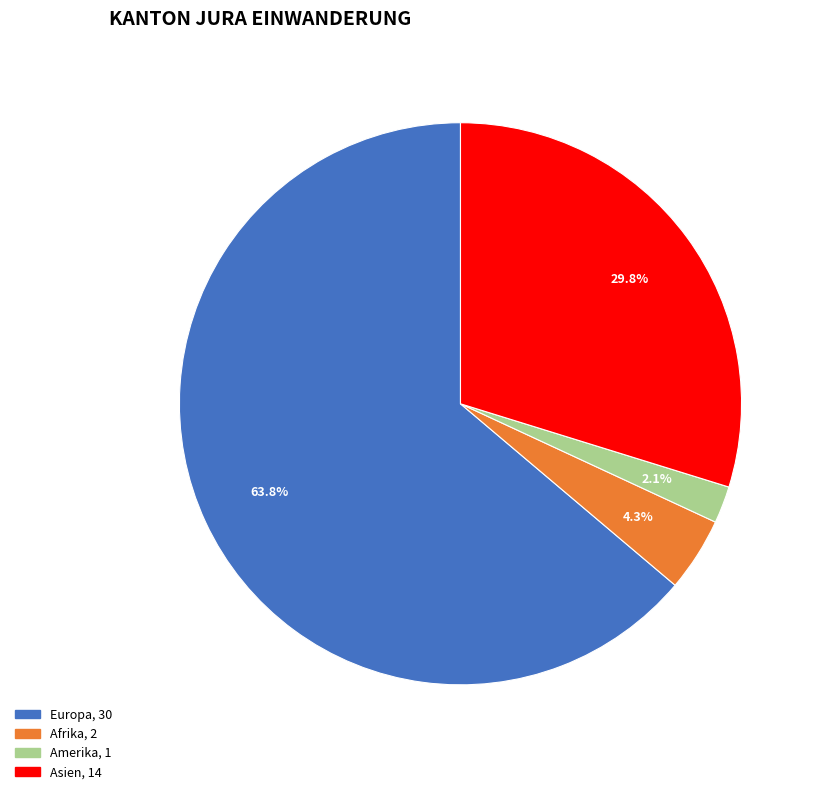

Is there any slice that represents more than half of the pie?

Yes